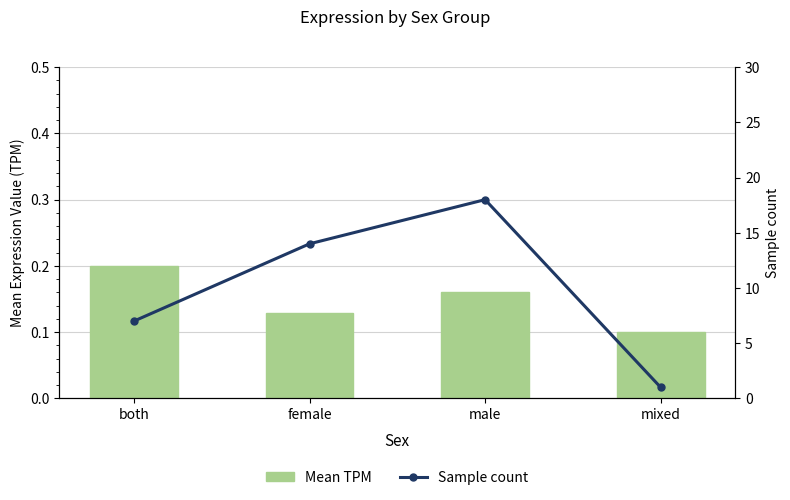

At how many categories does at least one series exceed 0?

4